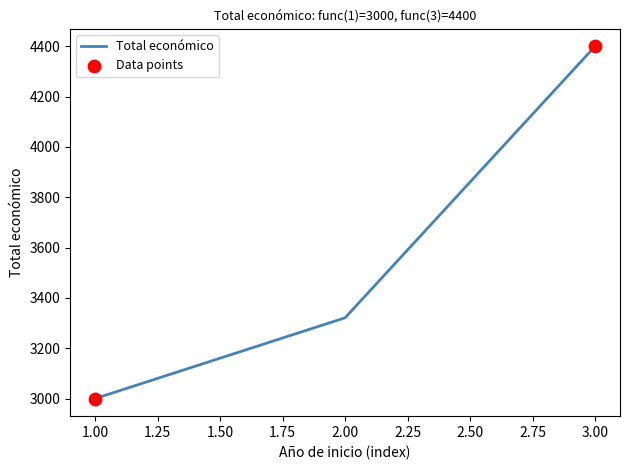

What is the ratio of the value at 2.00 to the value at 1.00?

1.1